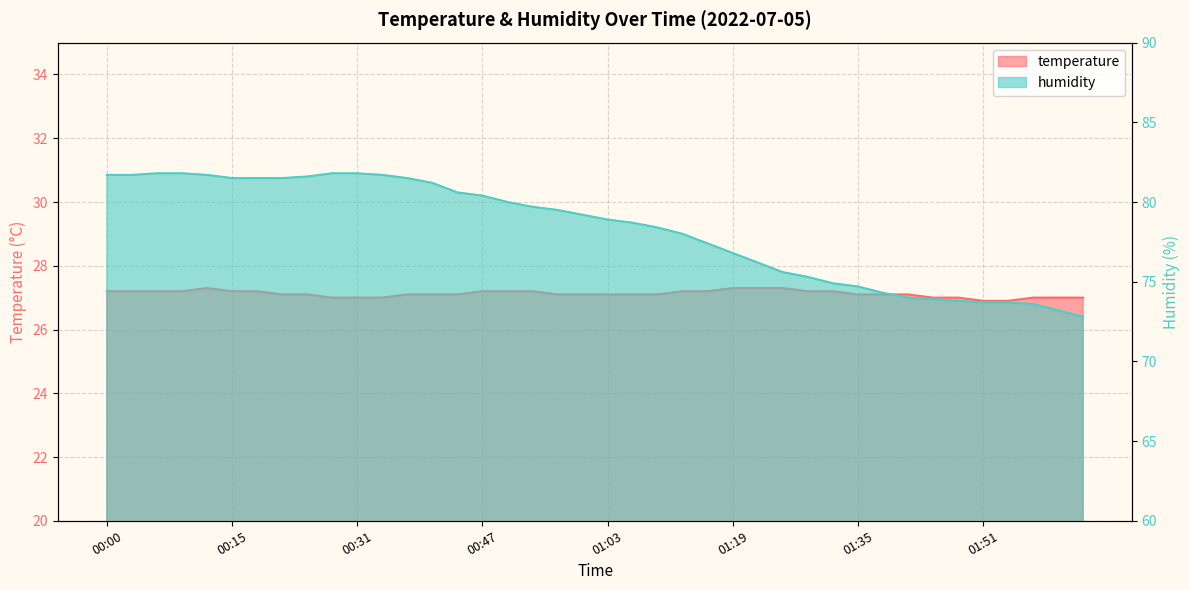

What is the difference between the maximum and minimum values in the temperature series?

0.4